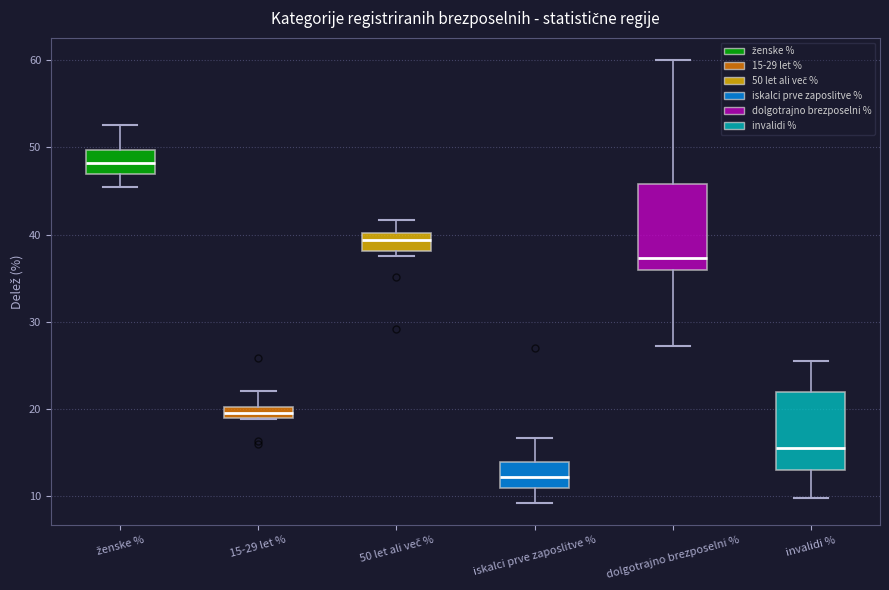

Which box has the lowest median line?

iskalci prve zaposlitve %